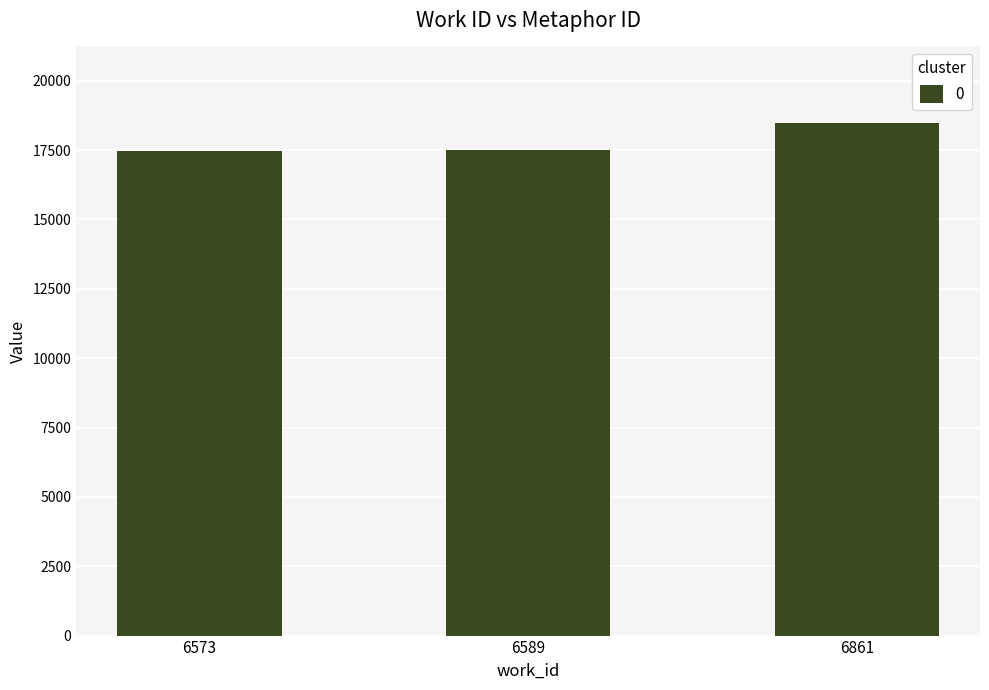

How many bars are there in total?

3